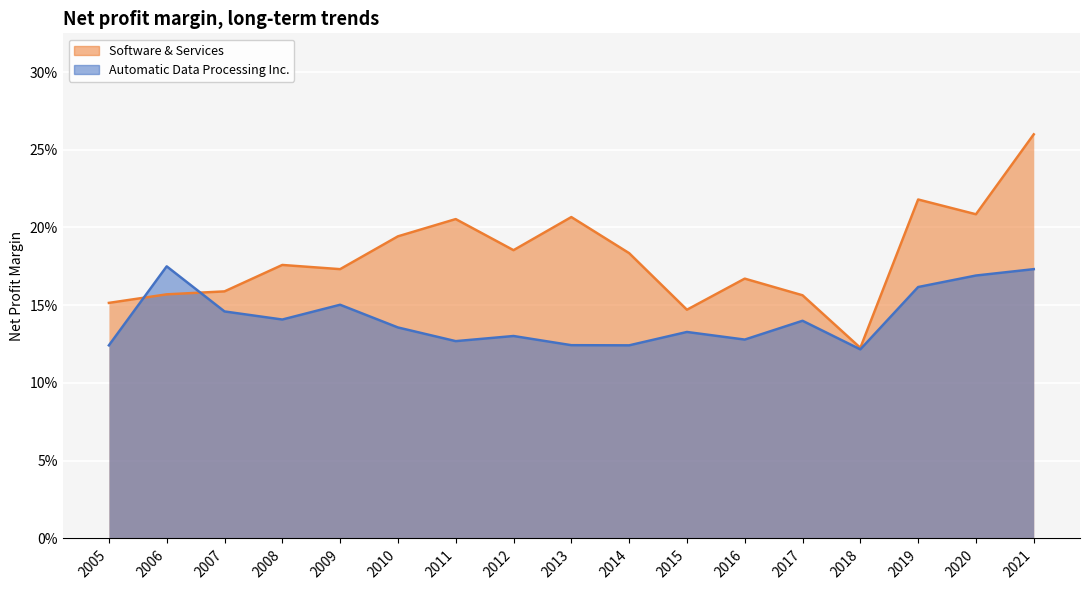

The Automatic Data Processing Inc. series shows 0.2 at 2014. True or false?

False